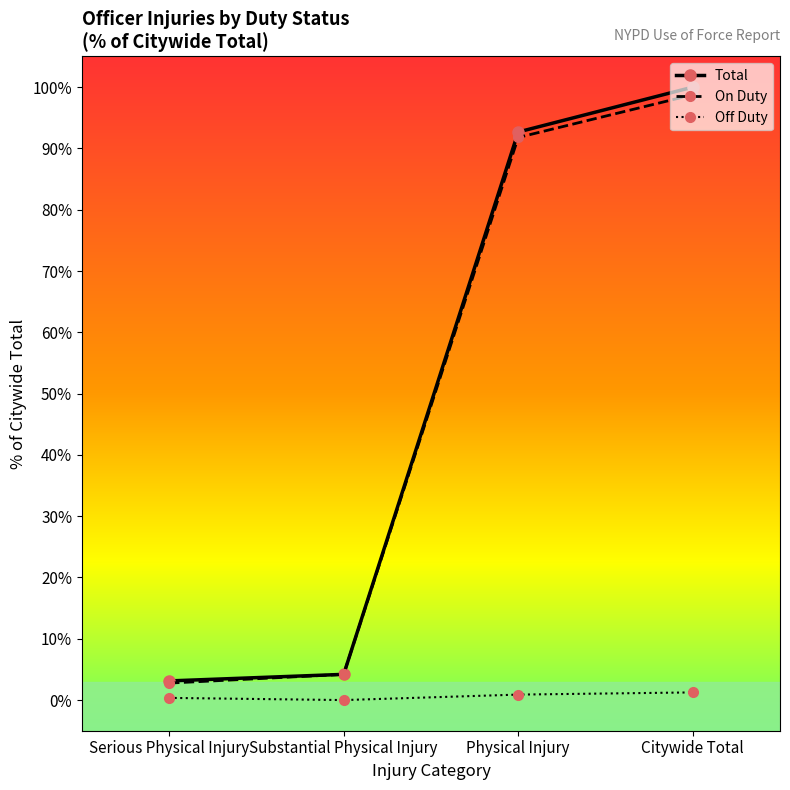

True or false: Total and Off Duty cross at least once.

False